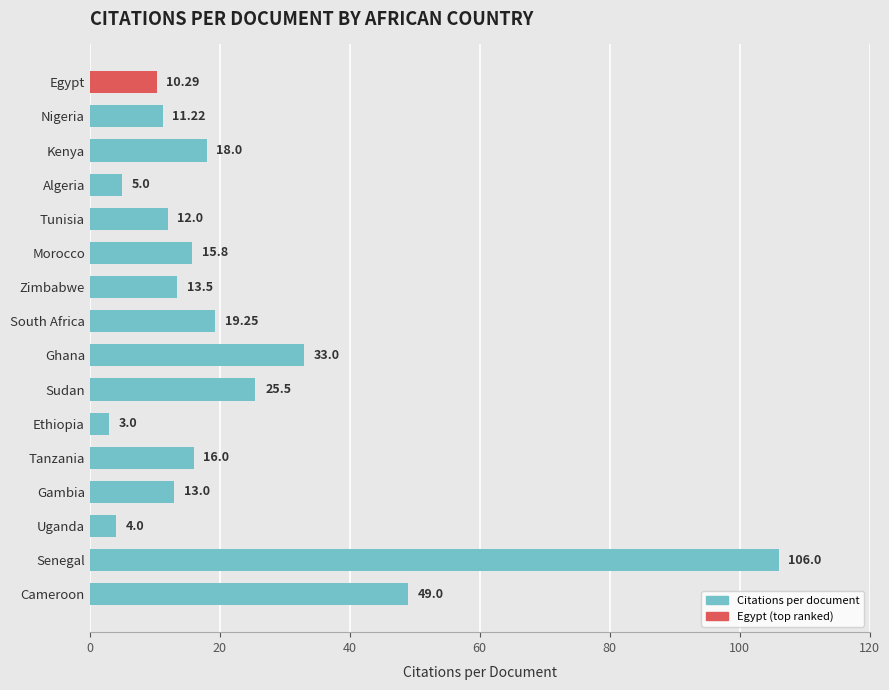

Are the bars horizontal?

Yes